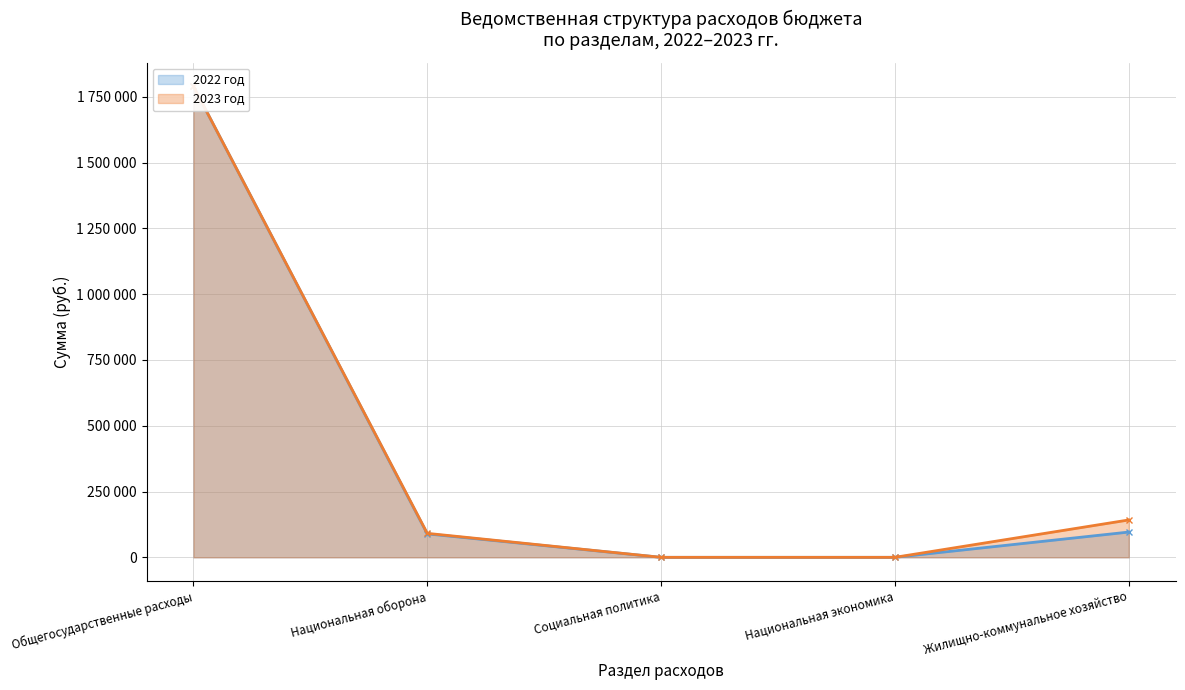

What is the label of the 4th point from the left?

Национальная экономика